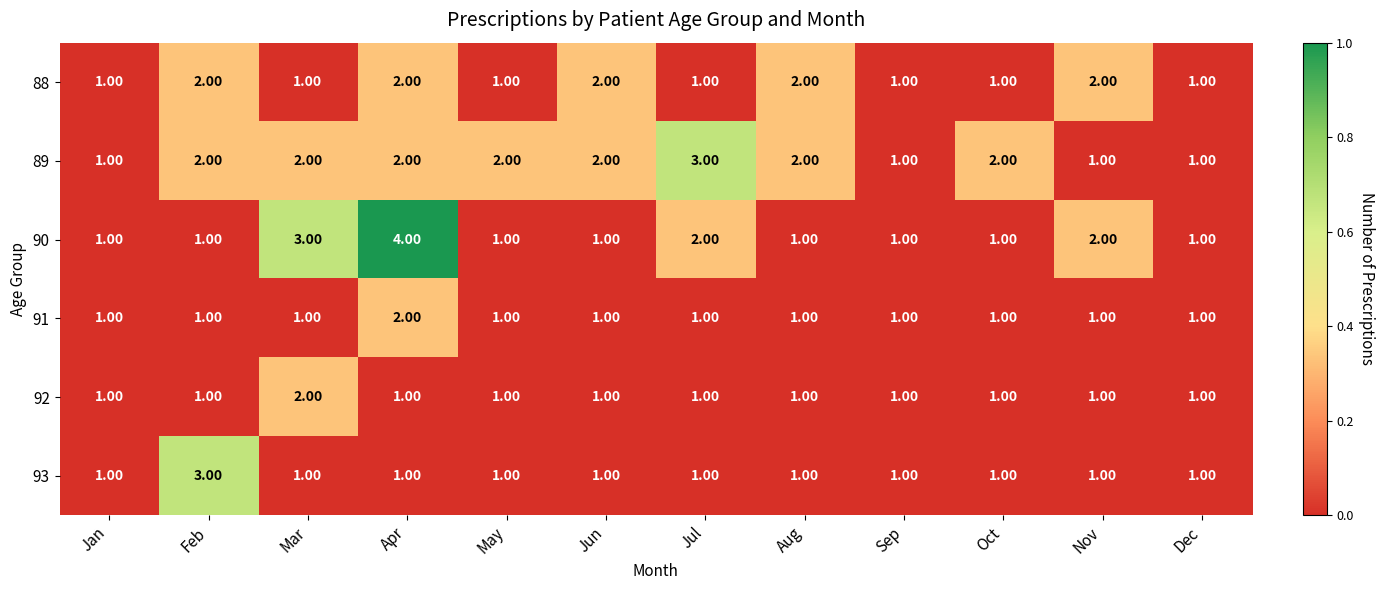

At which label does 90 reach its peak?

Apr